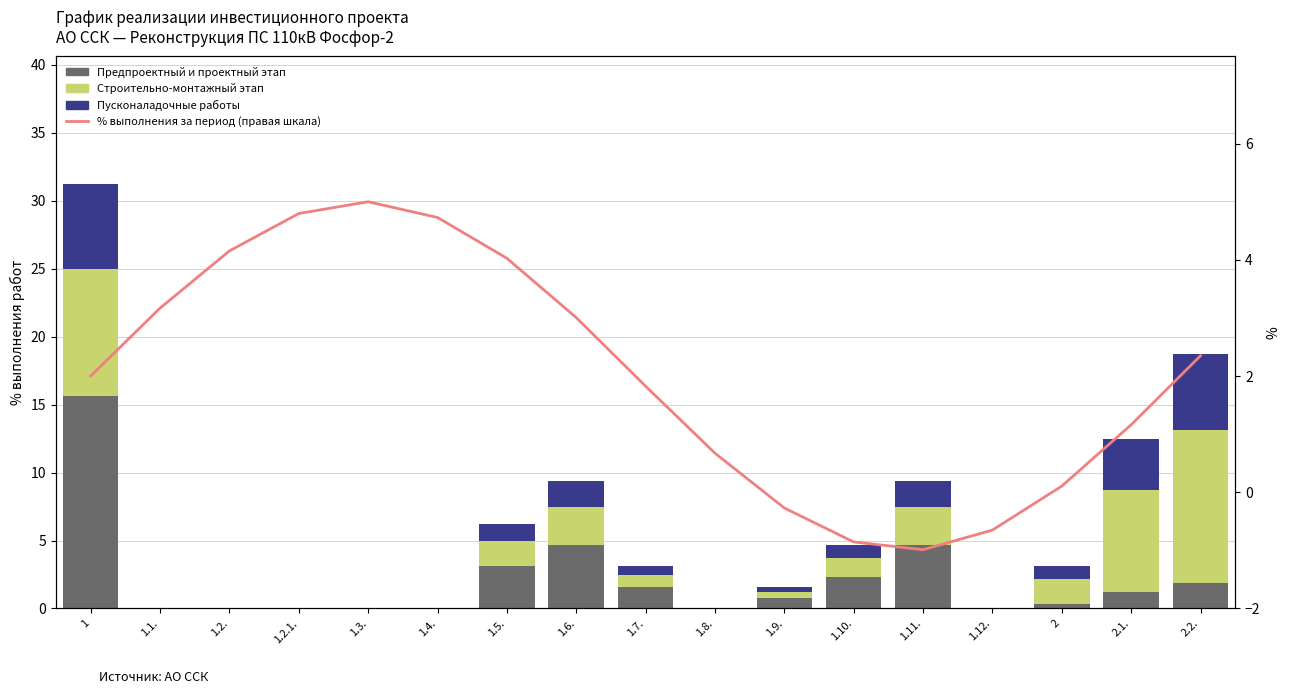

Is it true that Пусконаладочные работы equals 1.3 at 1.10.?

False